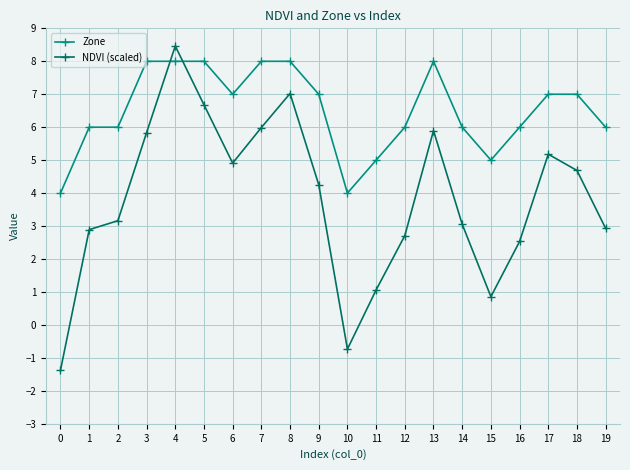

Which series changed the most between 2 and 8?

NDVI (scaled)